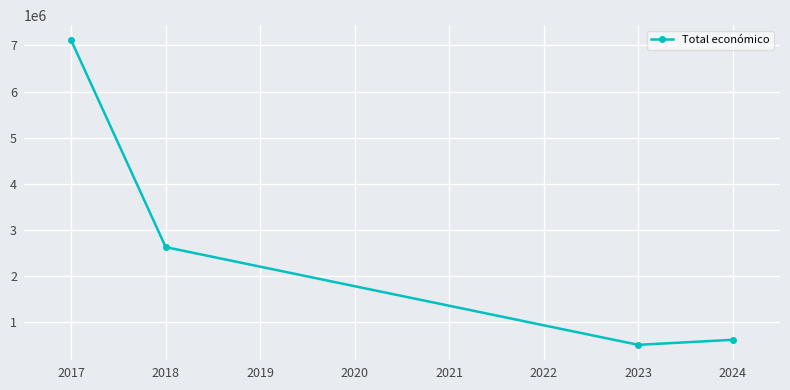

What is the average value?

2710392